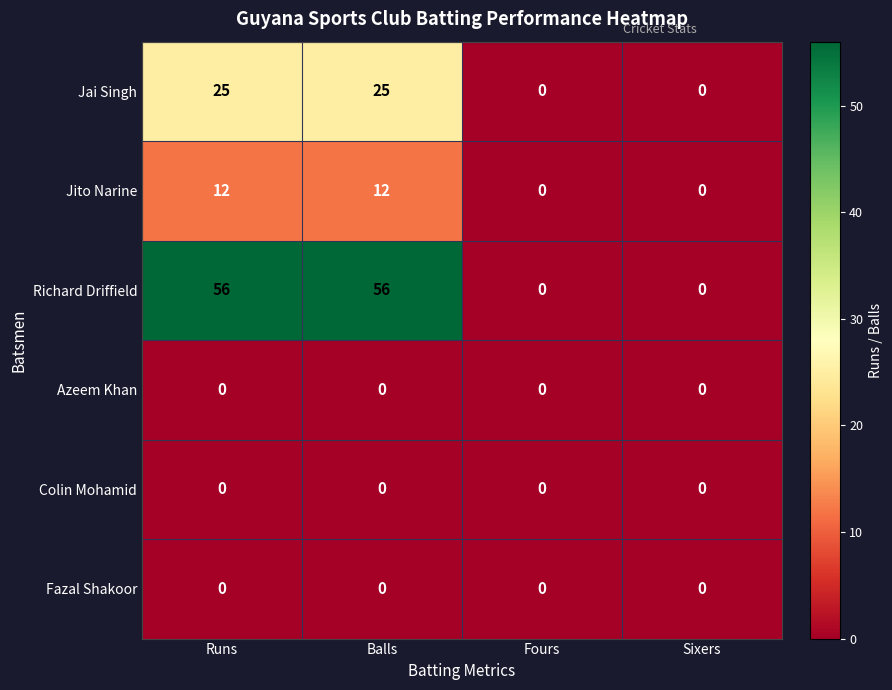

How many series are shown in this chart?

6